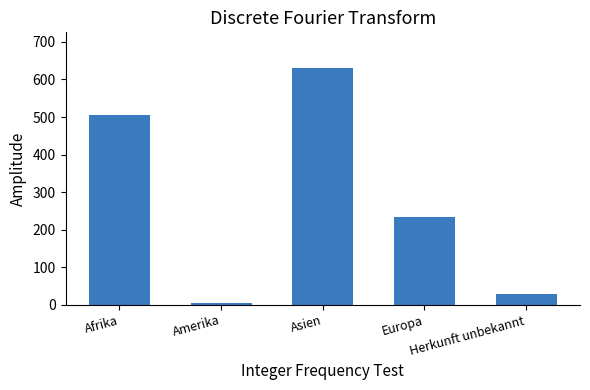

What is the difference between the second highest and minimum values?

501